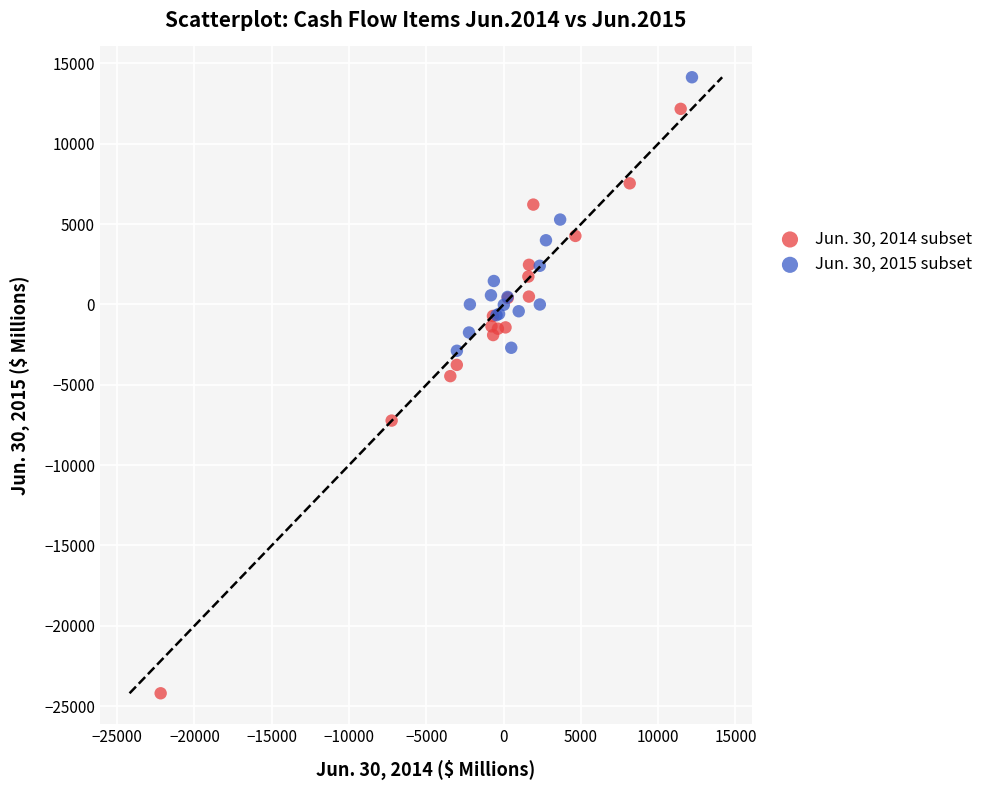

Which series has the largest Y range (max minus min)?

Jun. 30, 2014 subset